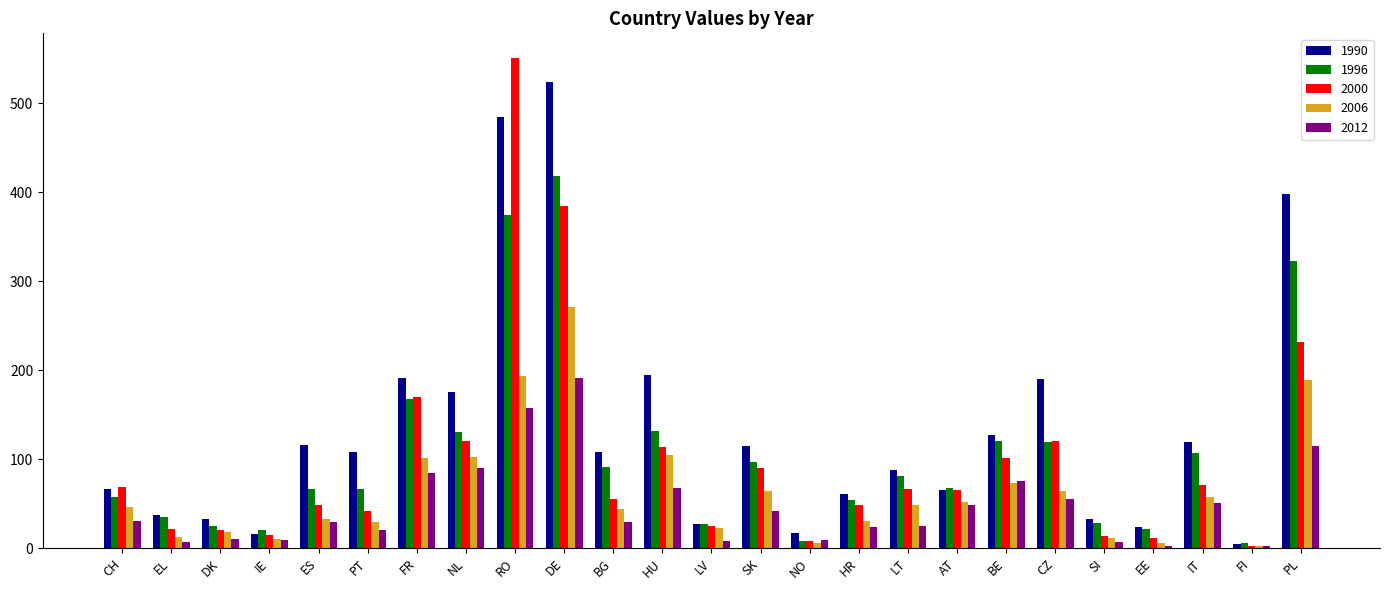

At which category is the sum across all series the highest?

DE